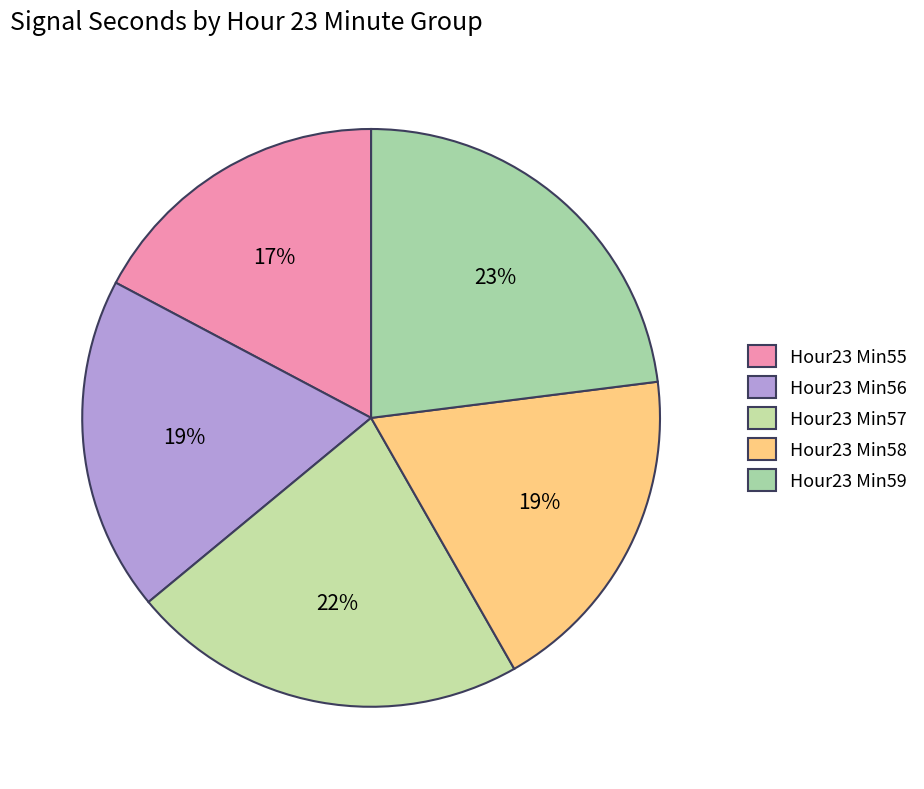

To the nearest percent, what is the average slice percentage?

20%